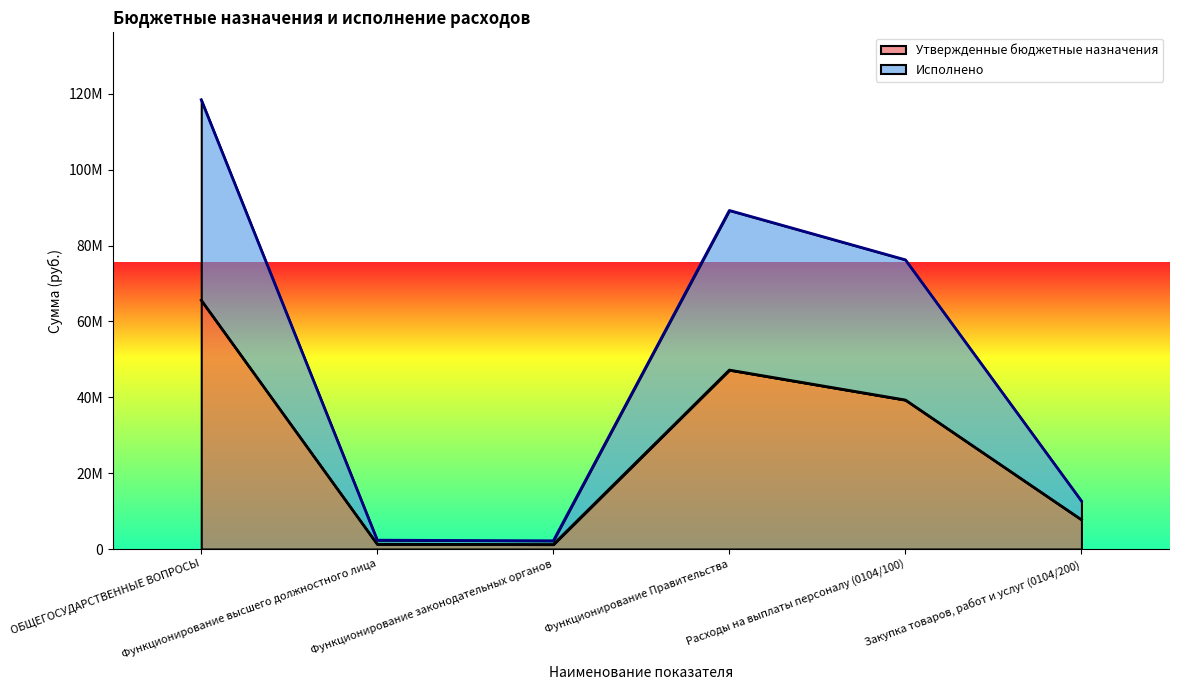

True or false: Исполнено has more than 1 points higher than both neighbors.

False